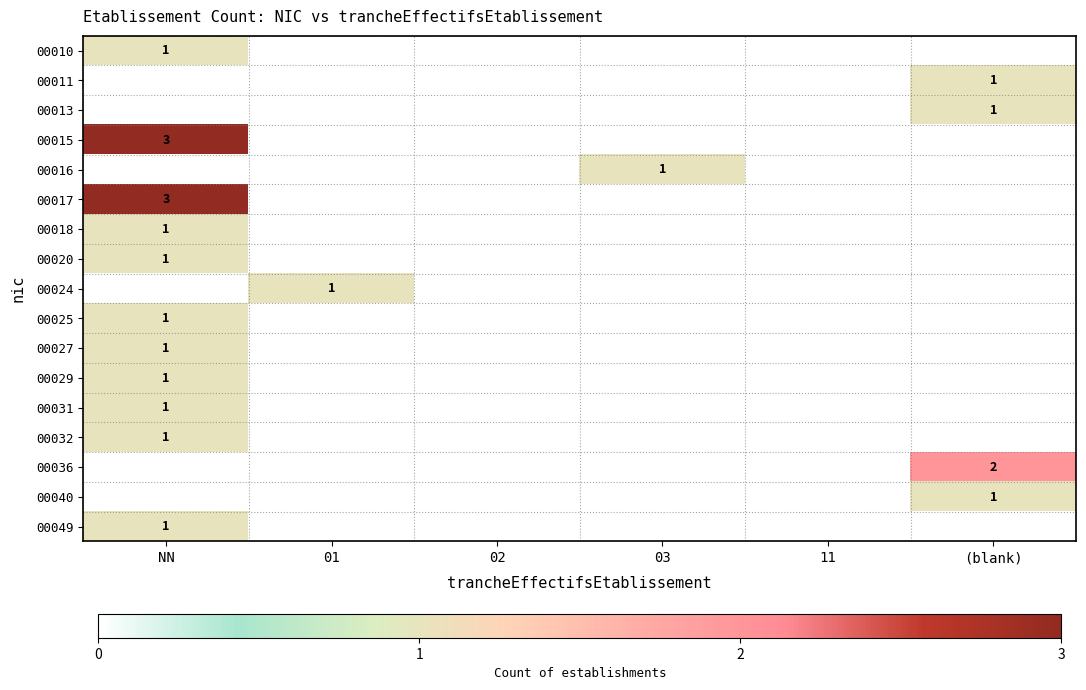

Count the number of categories in the chart.

6